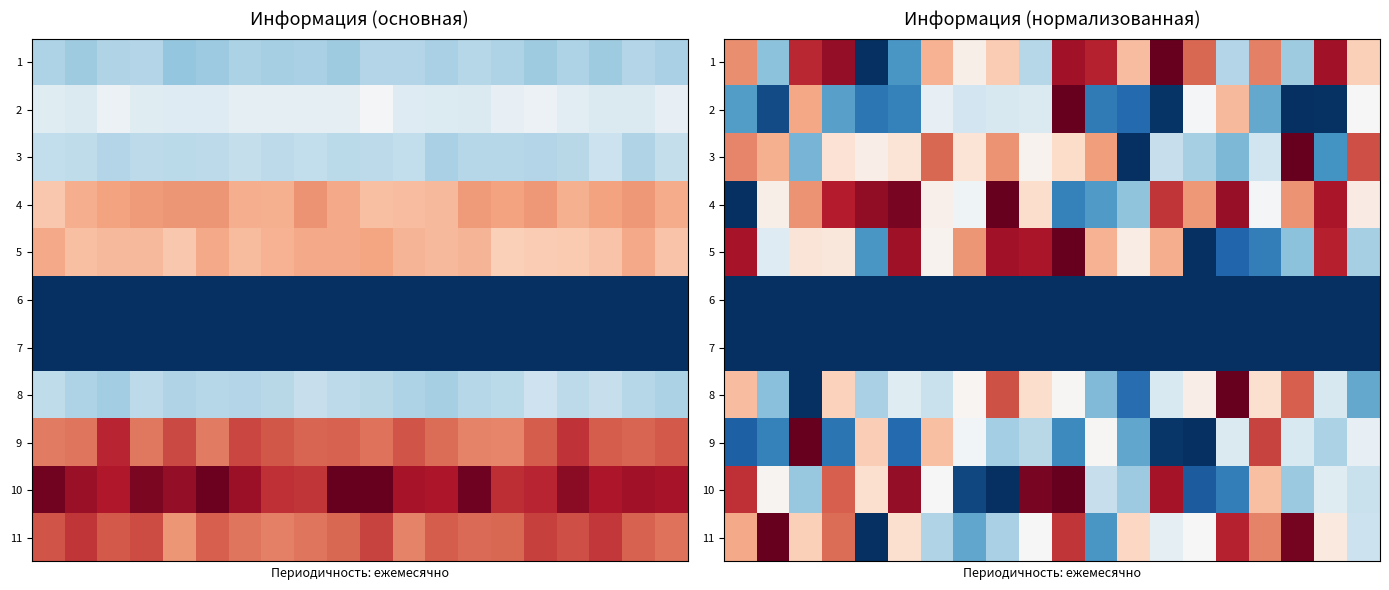

What is the total value across all series at 16?

4.9